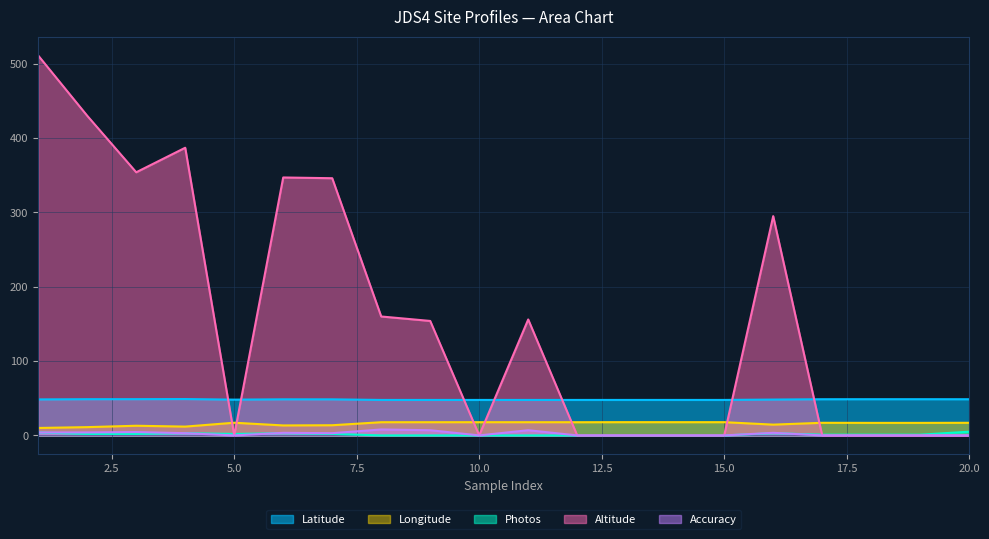

At how many categories does at least one series exceed 510?

1